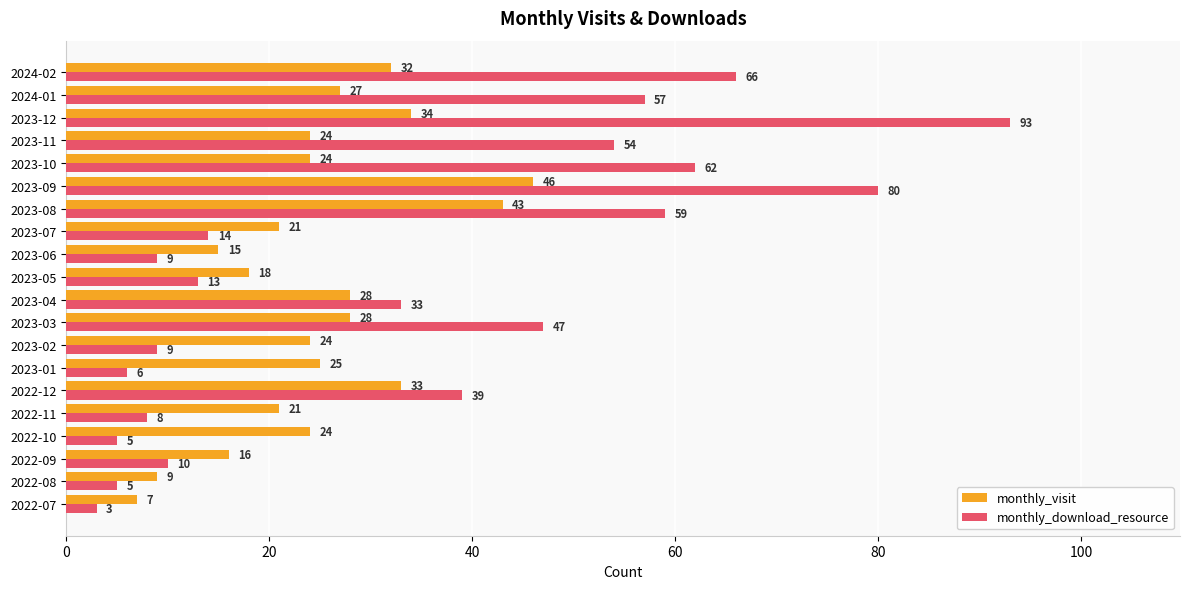

Which series has the largest total across all categories?

monthly_download_resource